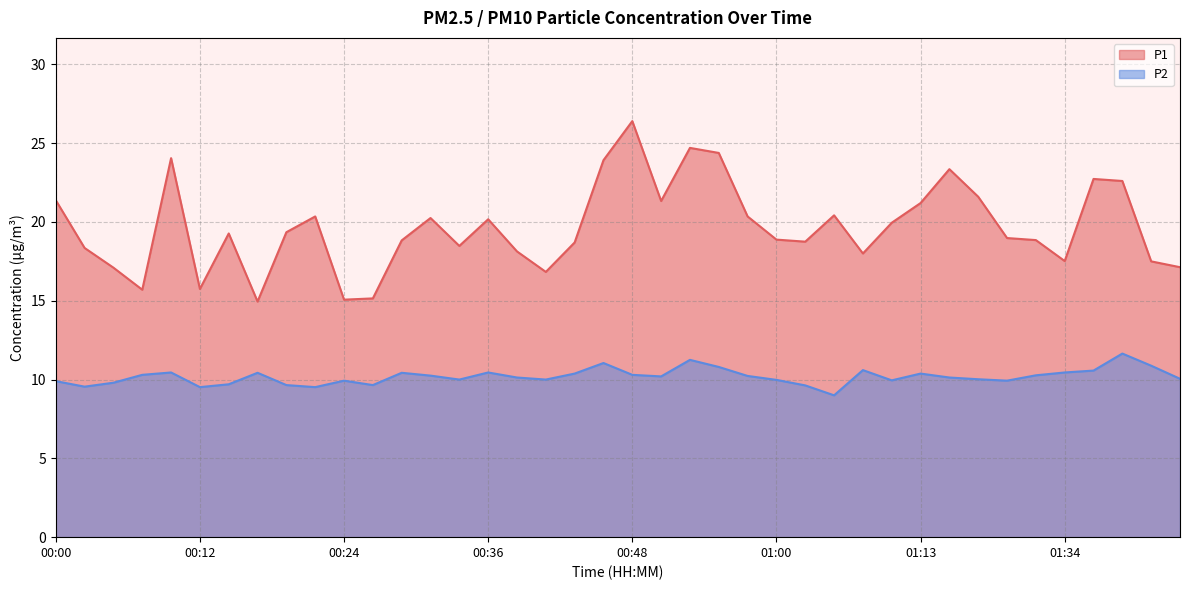

Rank the series by their average value, from highest to lowest.

P1, P2